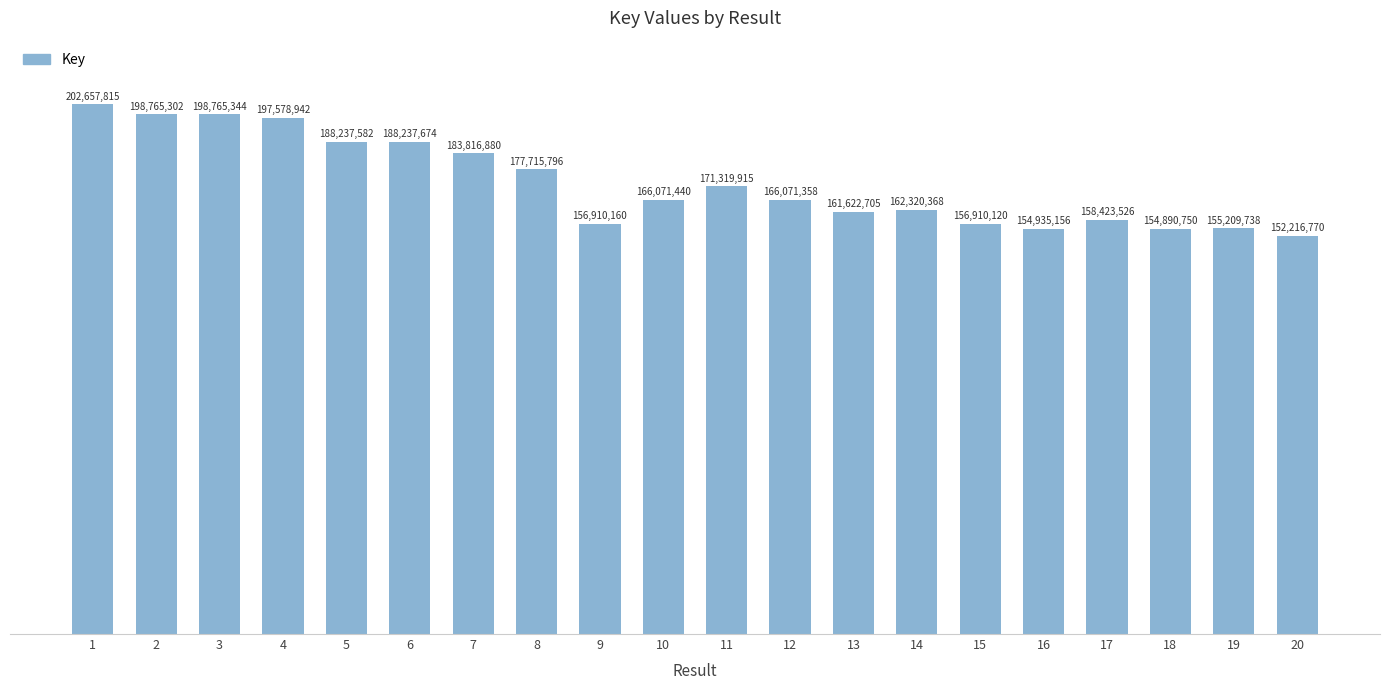

List the labels in order of value, largest first.

1, 3, 2, 4, 6, 5, 7, 8, 11, 10, 12, 14, 13, 17, 9, 15, 19, 16, 18, 20